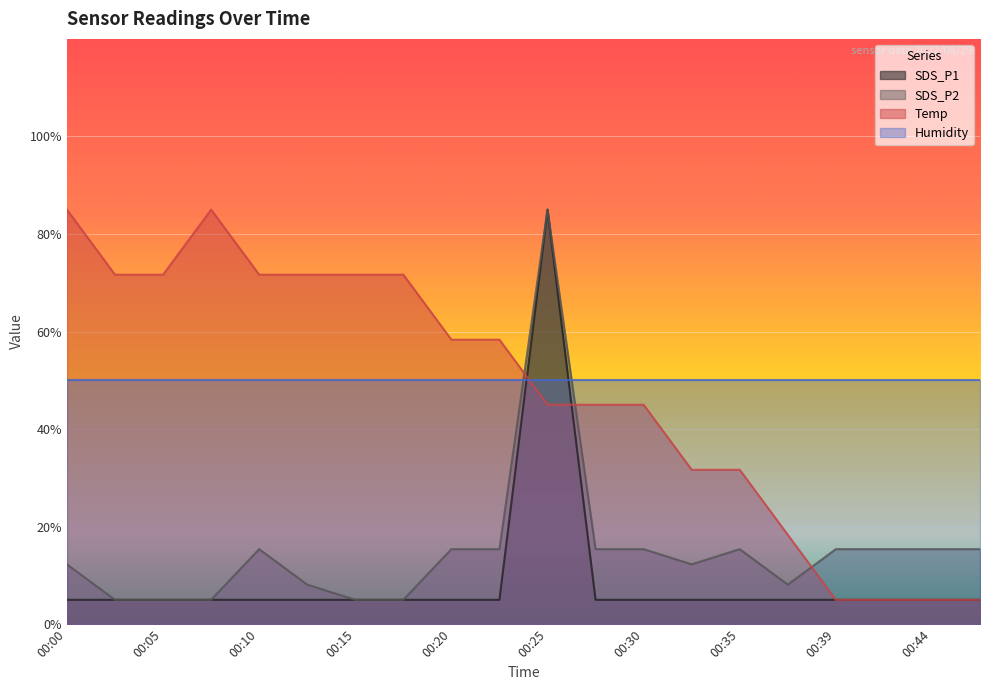

What is the greatest value displayed?

85.0